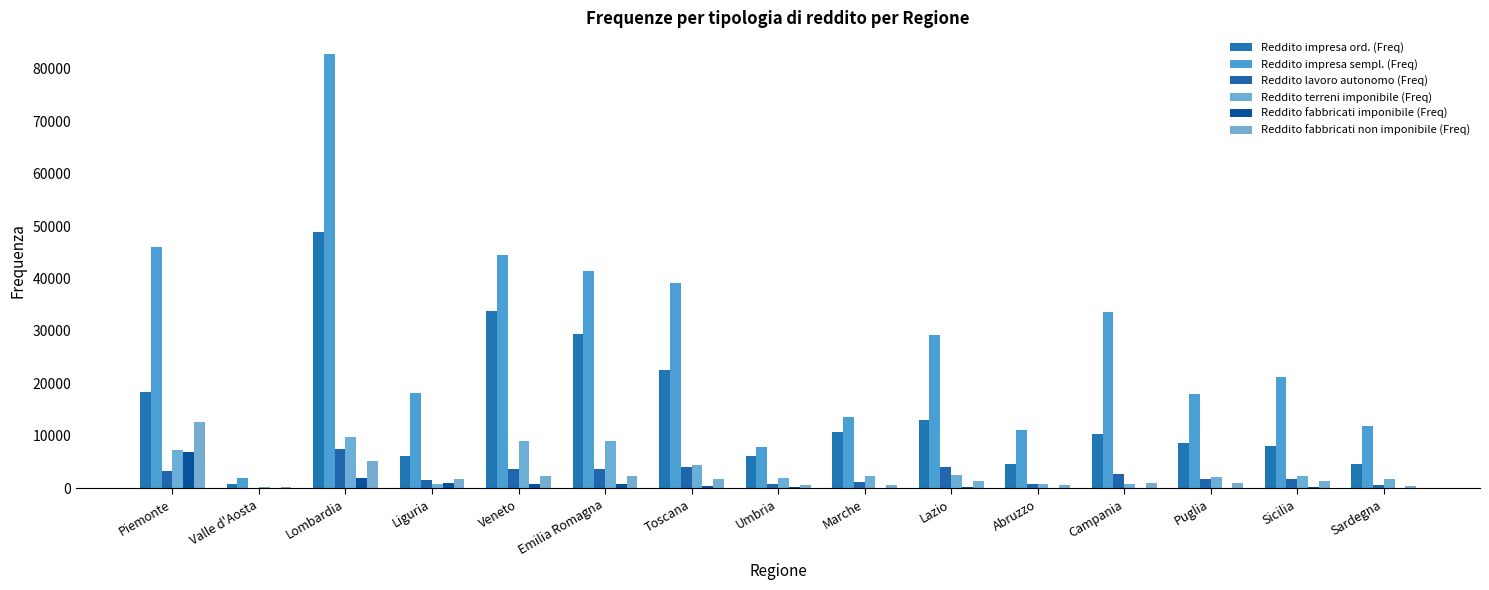

Count the number of categories in the chart.

15